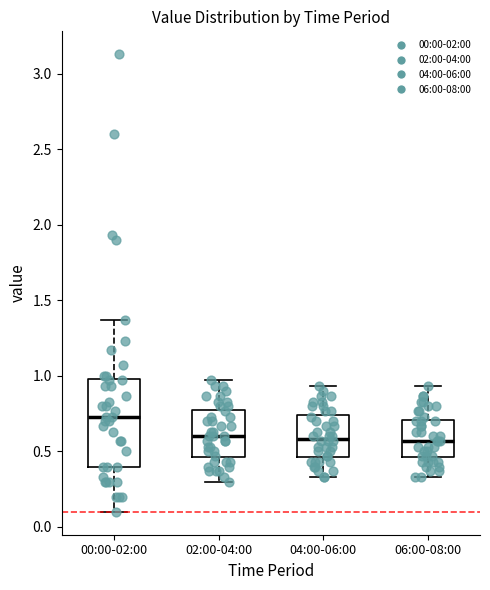

Reading left to right, read every box against the y-axis: the position of its median line, the range the box covers, and the ends of its whiskers. The values are not printed on the chart, so give them approximately, as read against the axis.

00:00-02:00: median 0.75, box 0.40 to 1.00, whiskers 0.10 to 1.35
02:00-04:00: median 0.60, box 0.45 to 0.80, whiskers 0.30 to 0.95
04:00-06:00: median 0.60, box 0.45 to 0.75, whiskers 0.35 to 0.95
06:00-08:00: median 0.55, box 0.45 to 0.70, whiskers 0.35 to 0.95